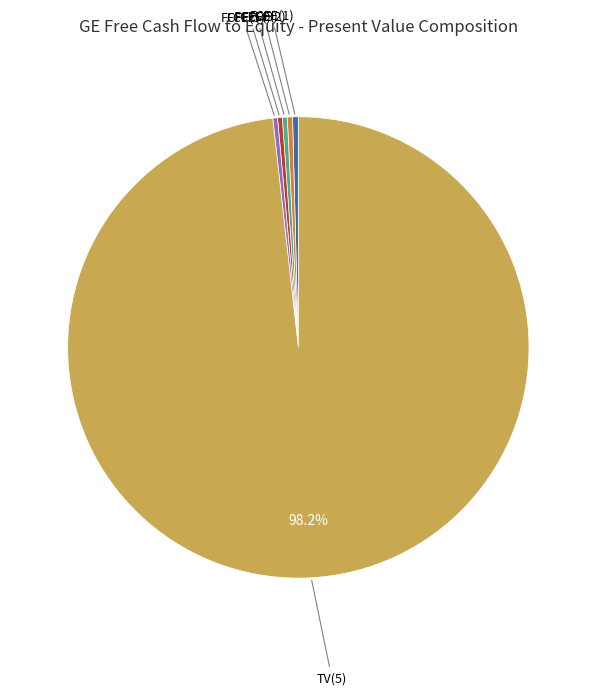

True or false: FCFE(1) accounts for 0% of the total.

True